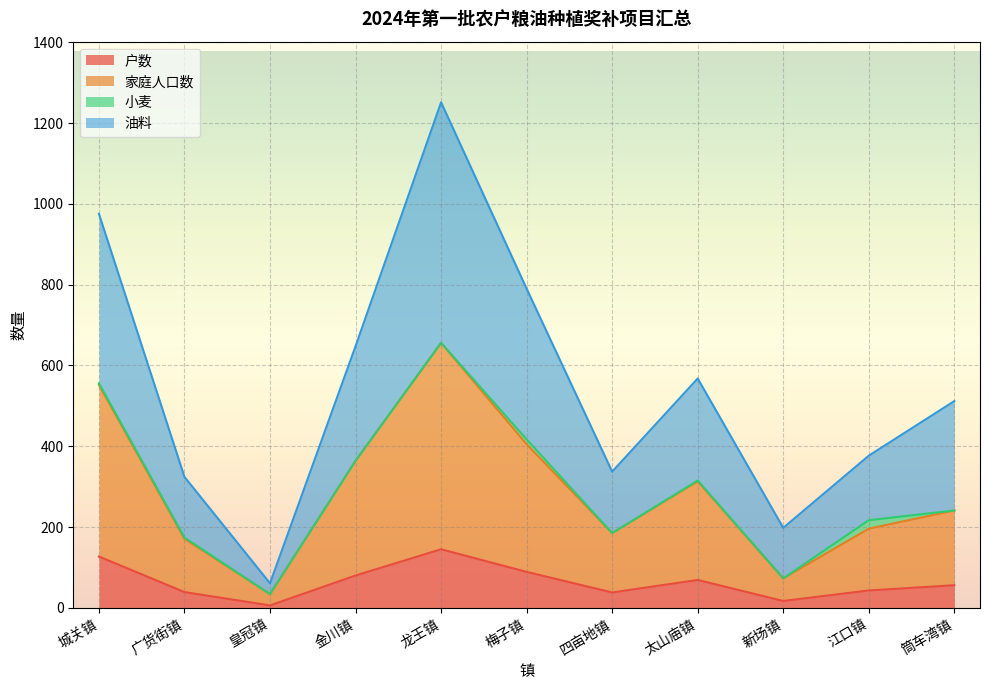

What is the sum of all 户数 values?

709.0